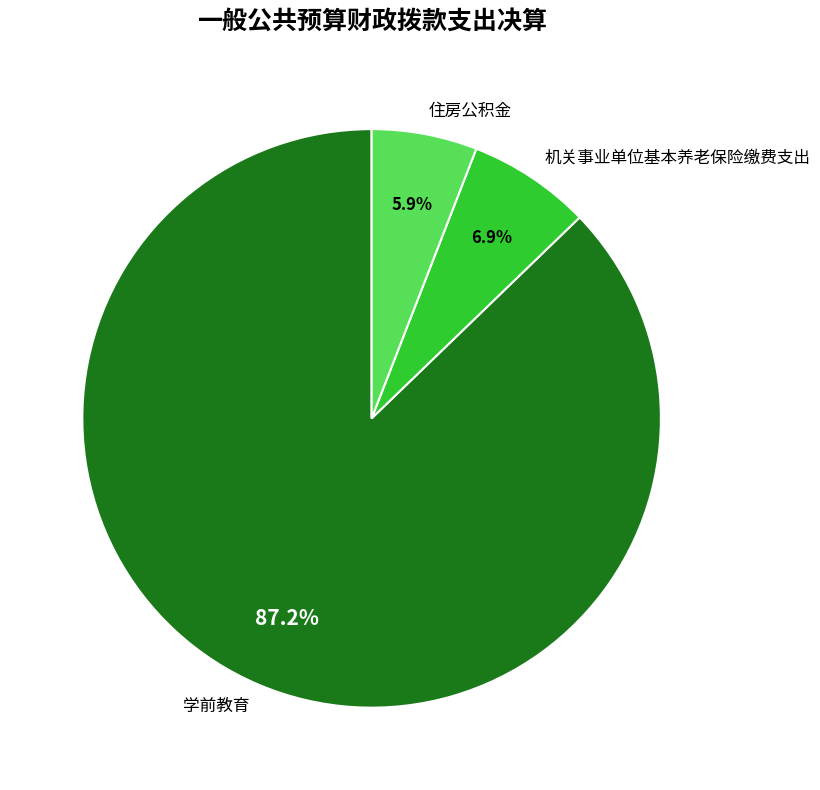

Count the number of slices in the pie.

3